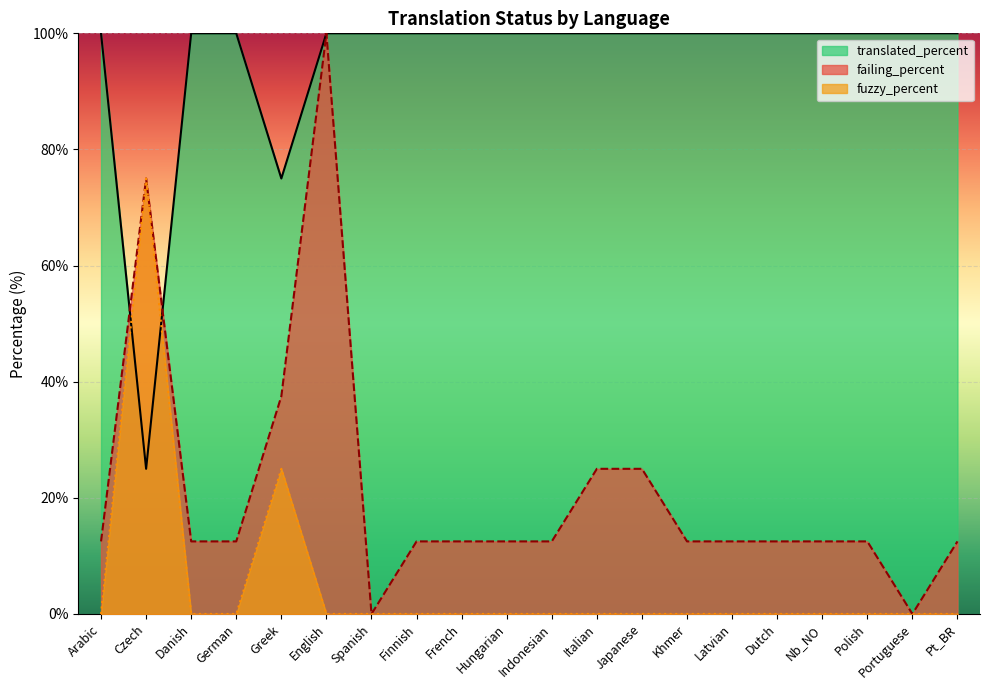

At which label does failing_percent reach its minimum?

Spanish